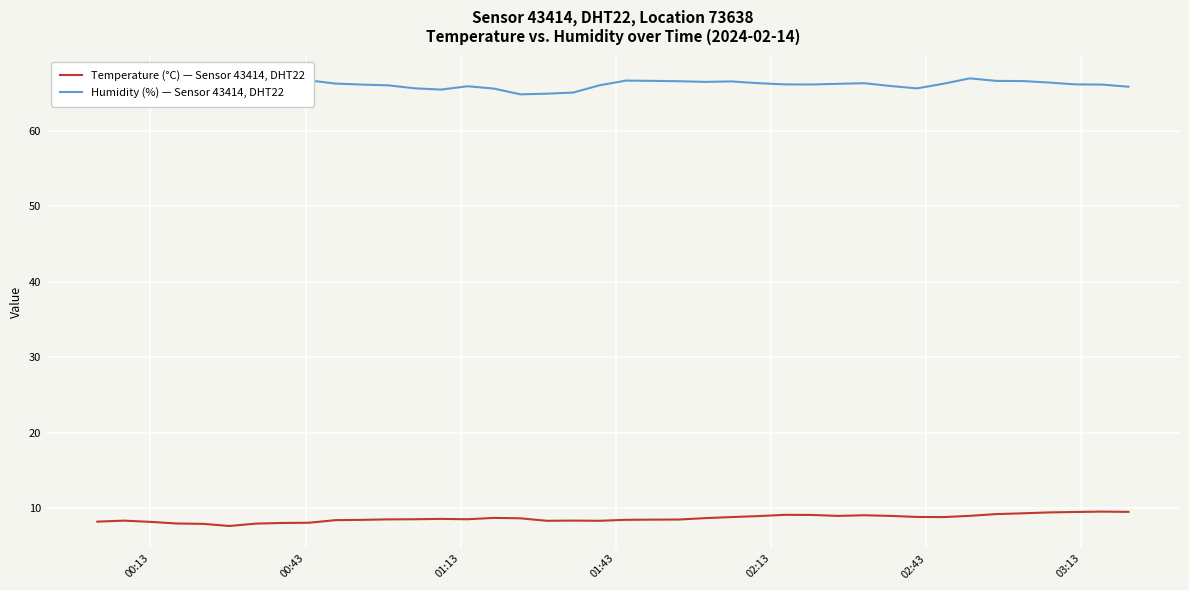

What is the highest value of the Temperature (°C) — Sensor 43414, DHT22 series?

9.6